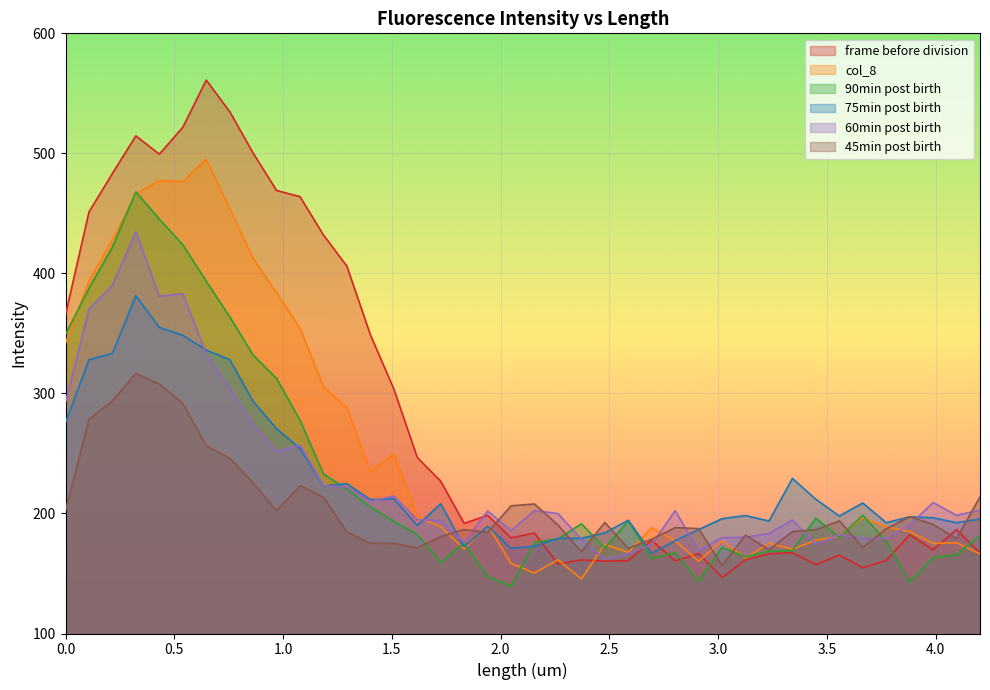

What is the total value across all series at 1.4015?

1385.9